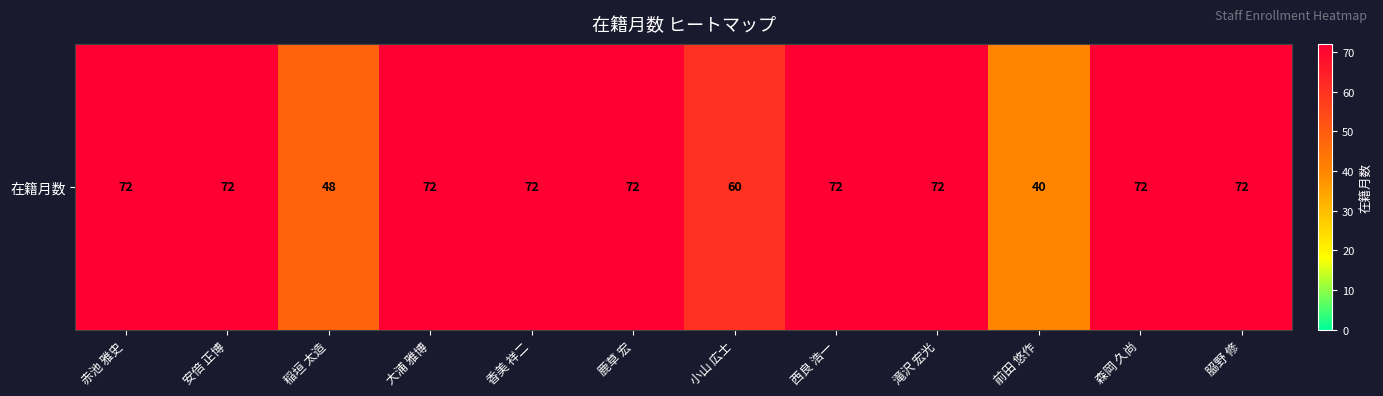

How many values are below 72?

3